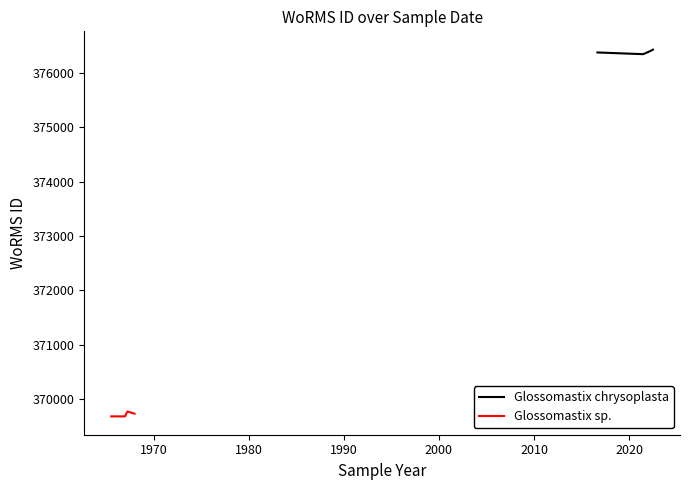

What is the maximum value for Glossomastix chrysoplasta?

376433.2